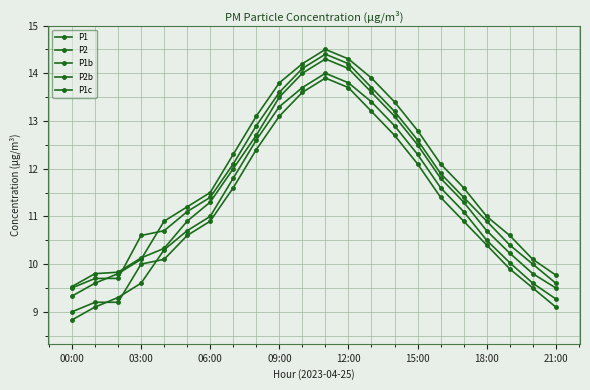

At which category does the chart reach its peak across all series?

11